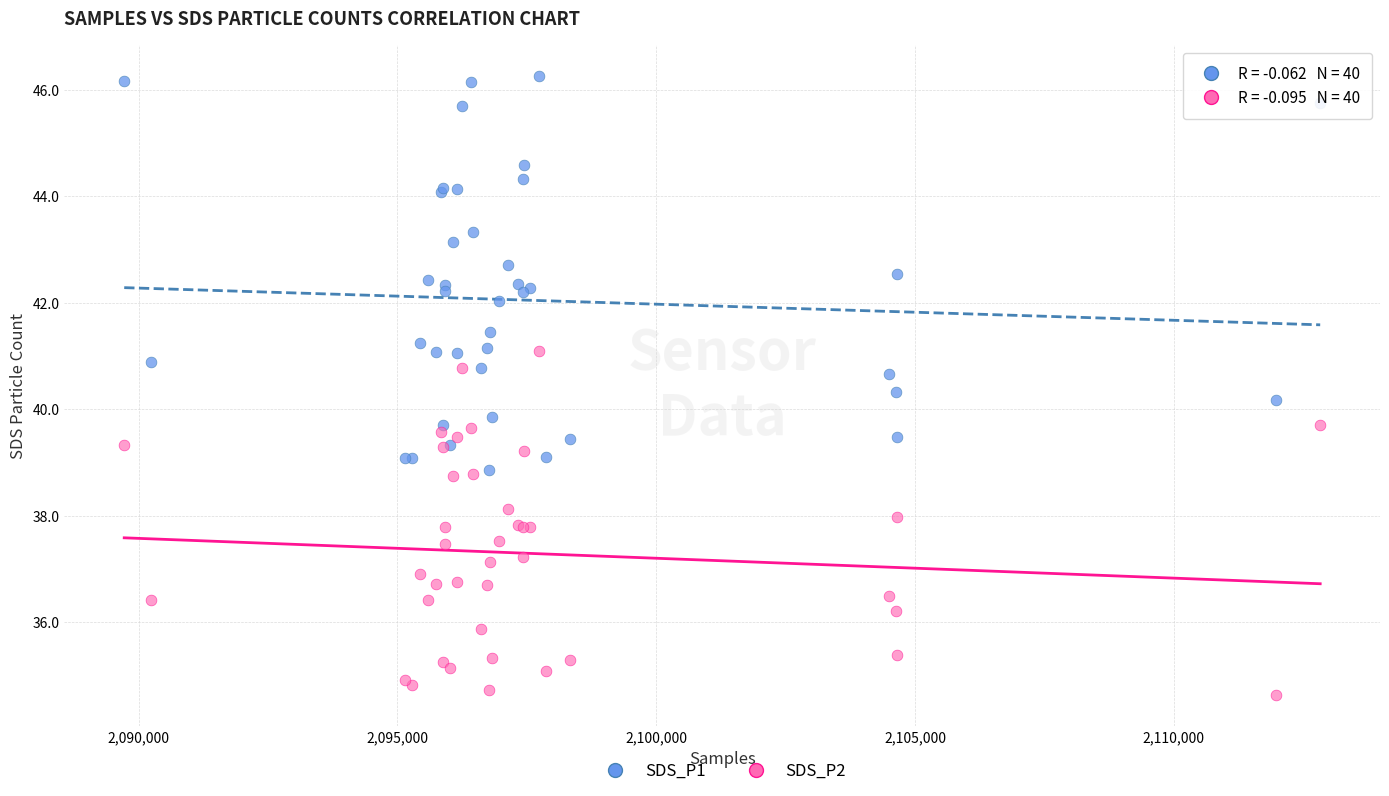

Which series reaches the maximum Y coordinate?

SDS_P1